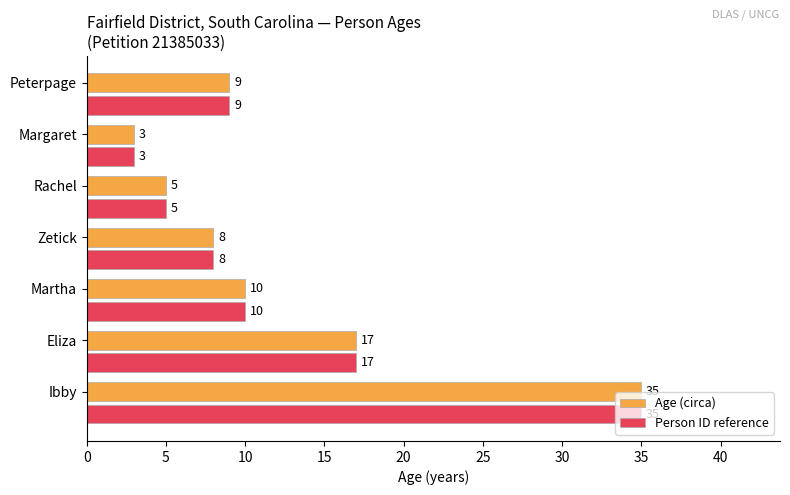

List the labels in order of Age (circa) value, smallest first.

Margaret, Rachel, Zetick, Peterpage, Martha, Eliza, Ibby